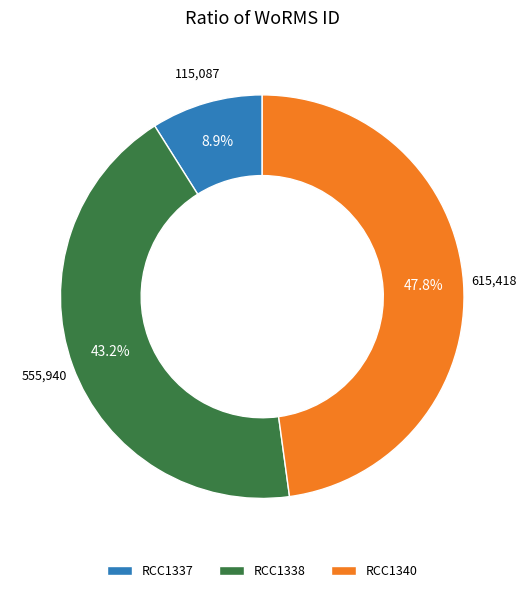

How many segments does this pie chart have?

3